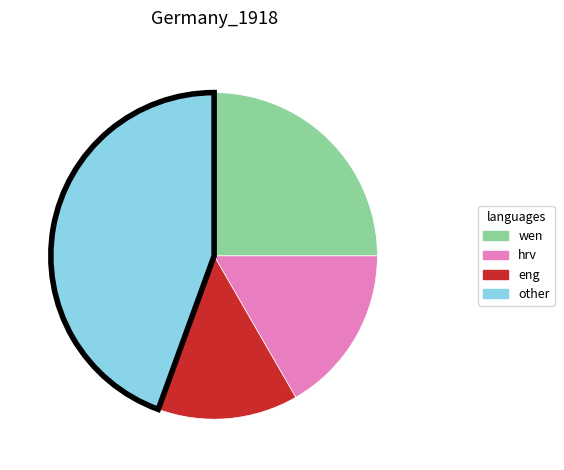

Is there a majority slice in this chart?

No